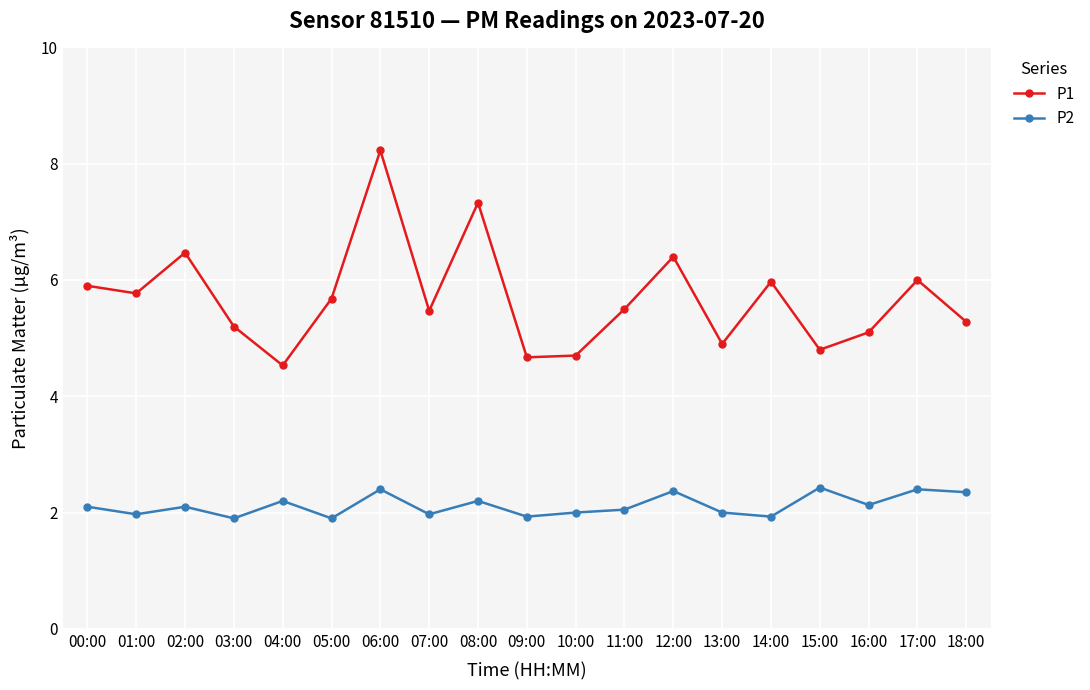

Is it true that P1 equals 4.4 at 02:00?

False